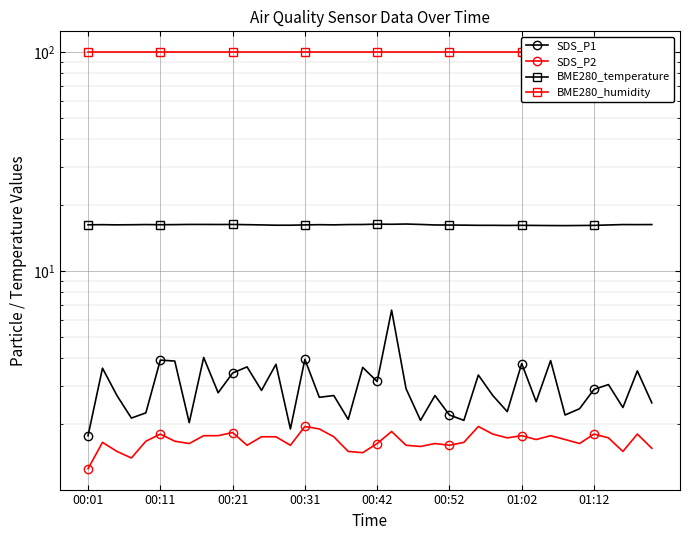

How many lines are shown in the chart?

4